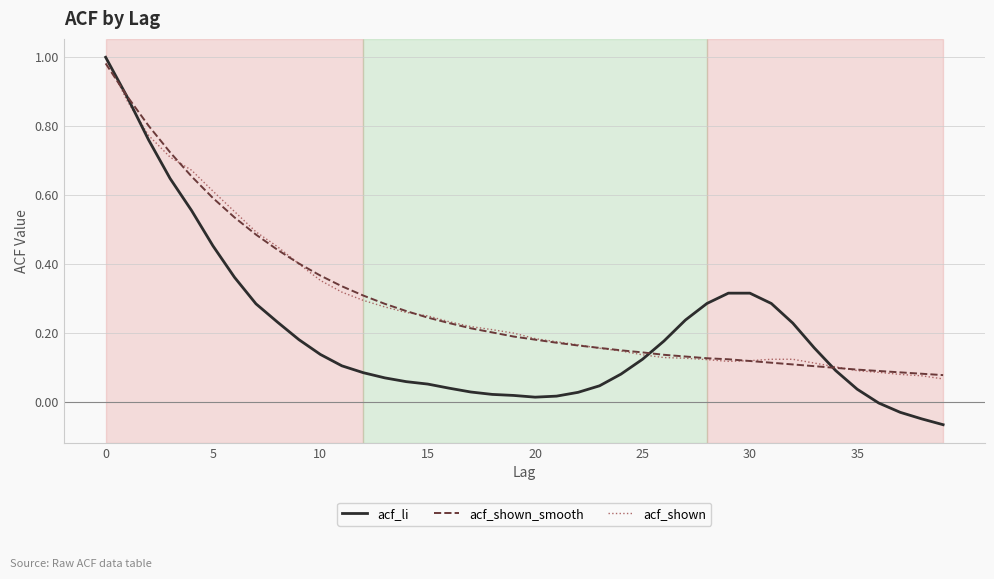

Is this an area chart (filled region under the line)?

No